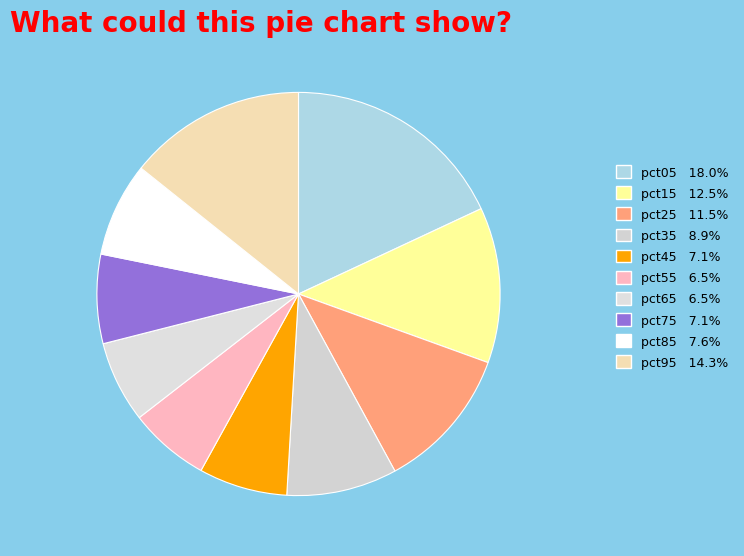

How many slices are in this pie chart?

10